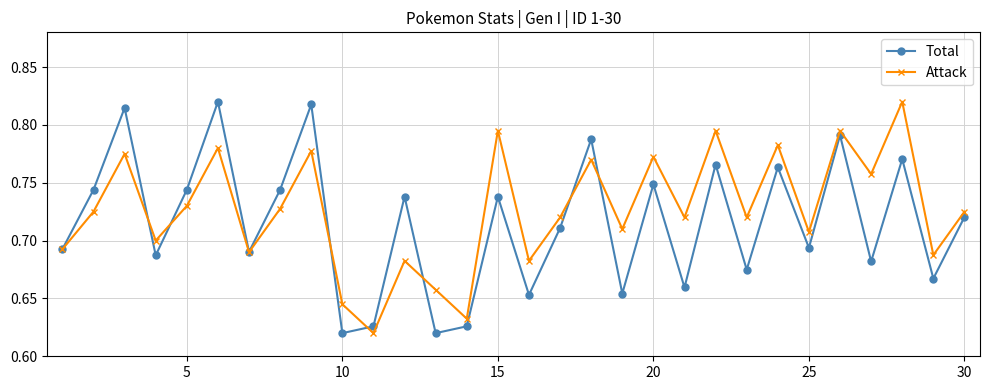

True or false: Total has more than 2 points higher than both neighbors.

True